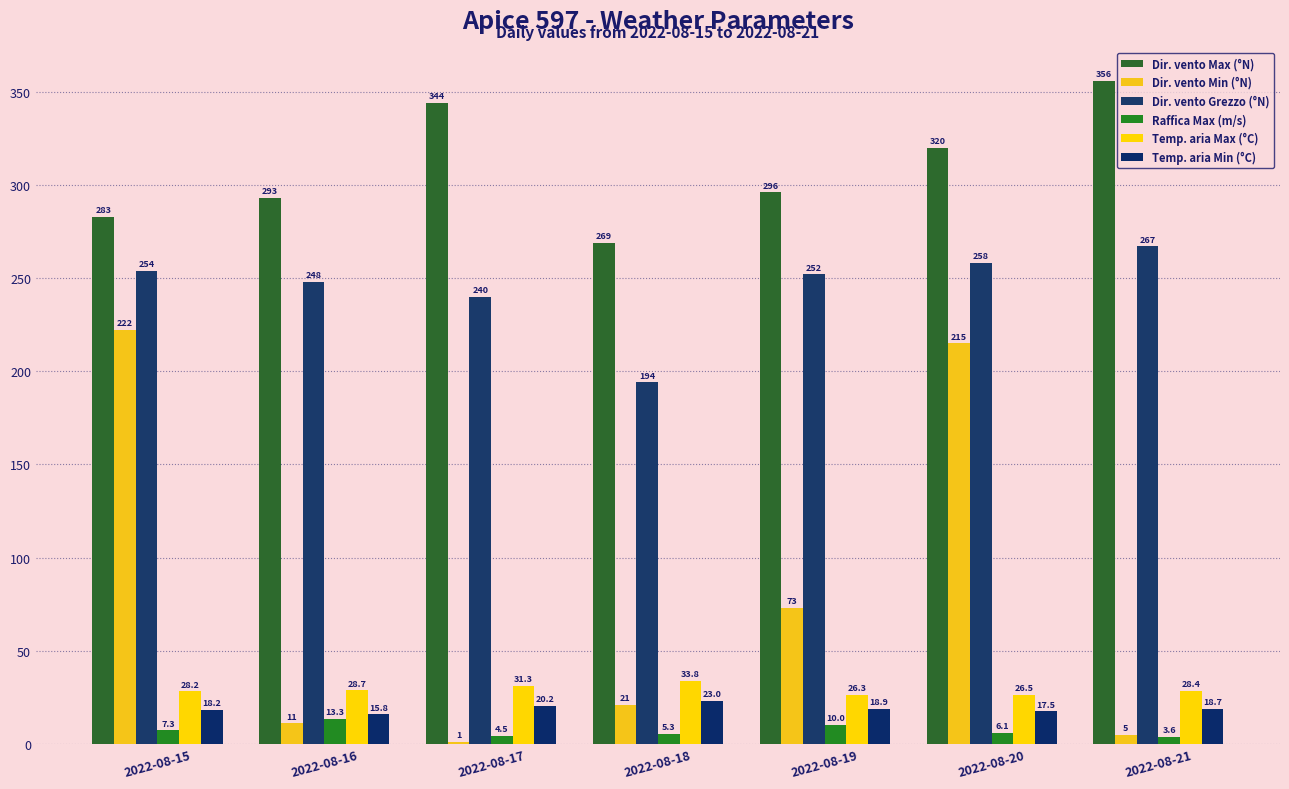

At which label is Raffica Max (m/s) closest to 8?

2022-08-15